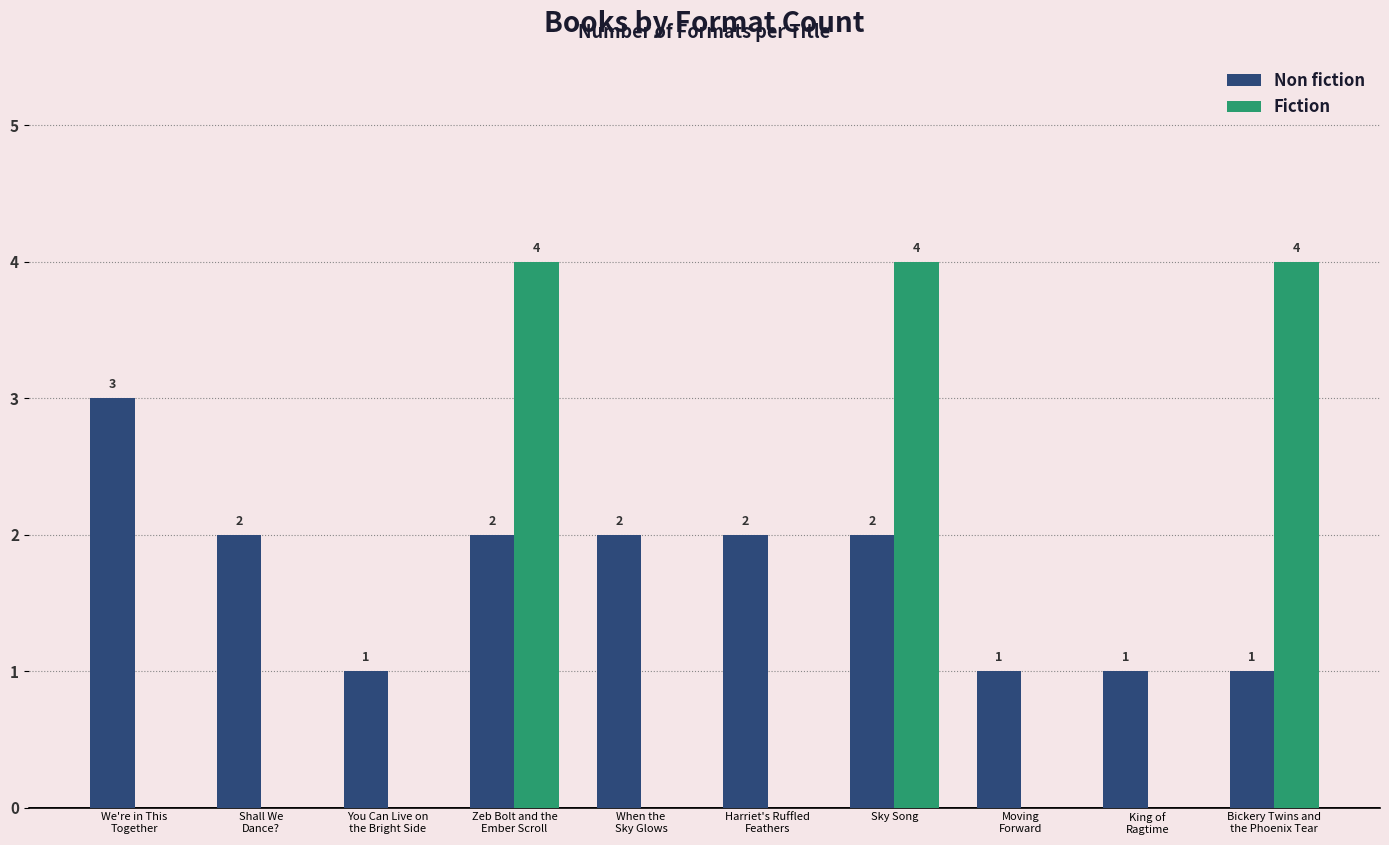

Reading left to right, transcribe all the data shown in this chart.

Non fiction: 3	2	1	2	2	2	2	1	1	1
Fiction: 0	0	0	4	0	0	4	0	0	4